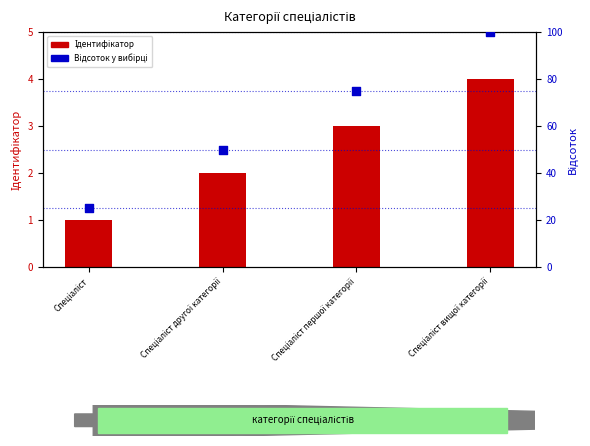

Which series contains the lowest Y value?

Ідентифікатор